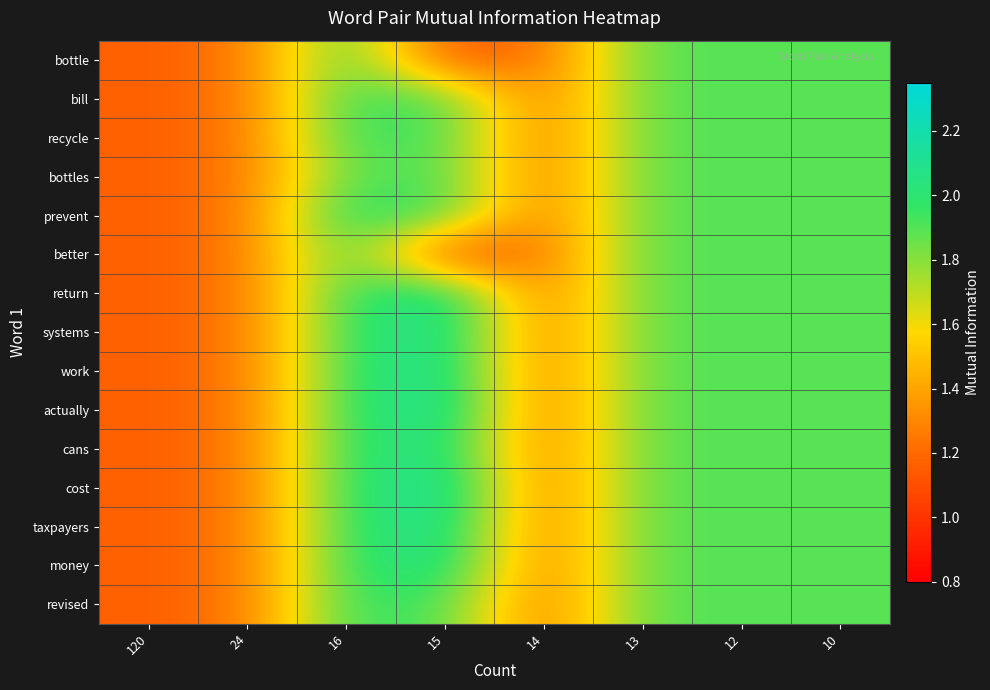

Reading left to right, transcribe all the data shown in this chart.

bottle: 120=1.2	24=1.2	16=2.0	15=1.1	14=1.2	13=1.9	12=1.9	10=1.9
bill: 120=1.2	24=1.2	16=2.0	15=1.9	14=1.2	13=1.9	12=1.9	10=1.9
recycle: 120=1.2	24=1.2	16=2.0	15=1.9	14=1.2	13=1.9	12=1.9	10=1.9
bottles: 120=1.2	24=1.2	16=1.9	15=1.9	14=1.2	13=1.9	12=1.9	10=1.9
prevent: 120=1.2	24=1.2	16=2.0	15=1.9	14=1.2	13=1.9	12=1.9	10=1.9
better: 120=1.2	24=1.2	16=2.0	15=1.0	14=1.2	13=1.9	12=1.9	10=1.9
return: 120=1.2	24=1.2	16=2.0	15=2.1	14=1.2	13=1.9	12=1.9	10=1.9
systems: 120=1.2	24=1.2	16=2.0	15=2.1	14=1.2	13=1.9	12=1.9	10=1.9
work: 120=1.2	24=1.2	16=2.0	15=2.1	14=1.2	13=1.9	12=1.9	10=1.9
actually: 120=1.2	24=1.2	16=2.0	15=2.2	14=1.2	13=1.9	12=1.9	10=1.9
cans: 120=1.2	24=1.2	16=2.0	15=2.1	14=1.2	13=1.9	12=1.9	10=1.9
cost: 120=1.2	24=1.2	16=2.0	15=2.2	14=1.2	13=1.9	12=1.9	10=1.9
taxpayers: 120=1.2	24=1.2	16=2.0	15=2.1	14=1.2	13=1.9	12=1.9	10=1.9
money: 120=1.2	24=1.2	16=2.0	15=2.1	14=1.2	13=1.9	12=1.9	10=1.9
revised: 120=1.2	24=1.2	16=2.0	15=1.9	14=1.2	13=1.9	12=1.9	10=1.9